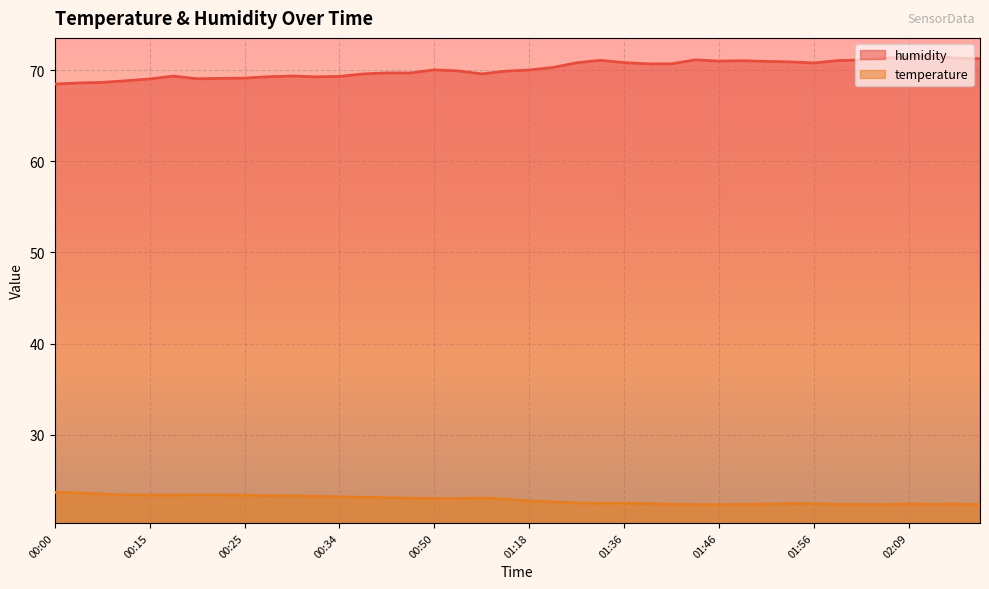

Count the number of data series in this chart.

2